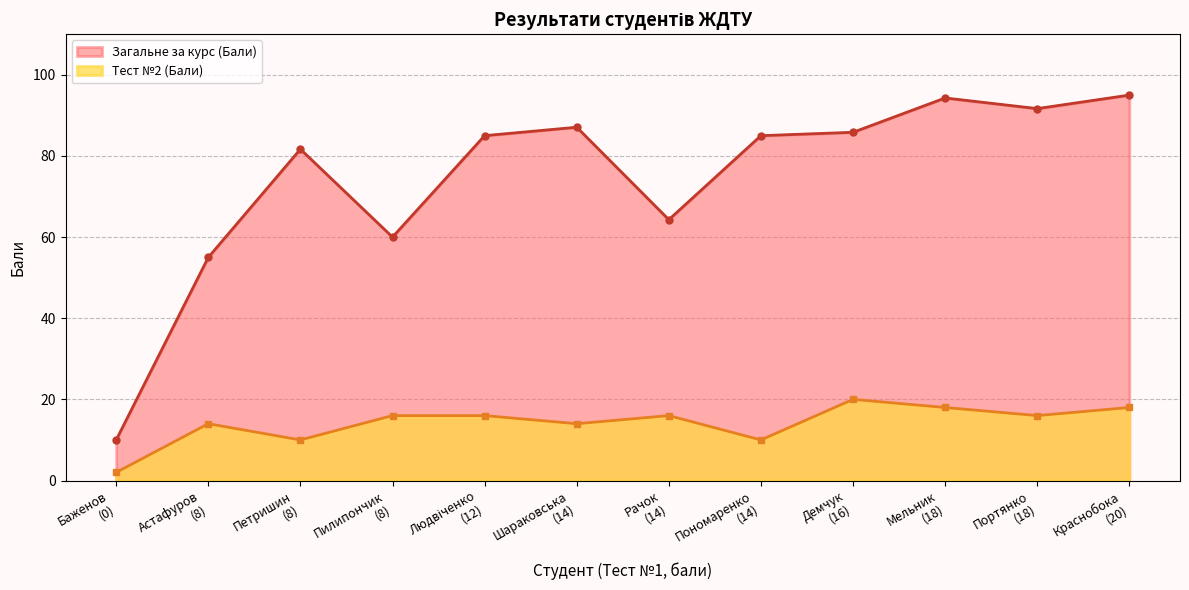

How many lines are shown in the chart?

2